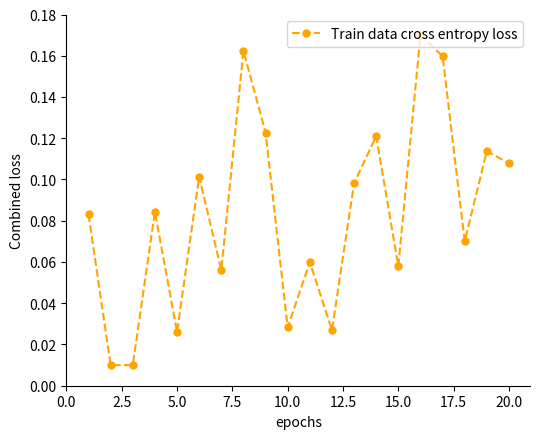

What is the sum of all values?

1.7